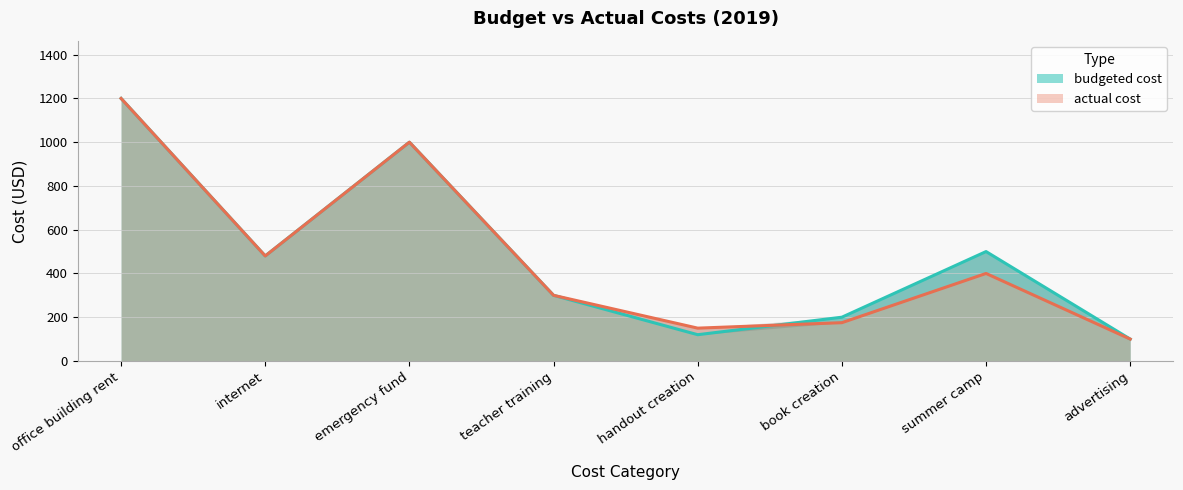

Is the value of actual cost at advertising greater than the value of budgeted cost at advertising?

No